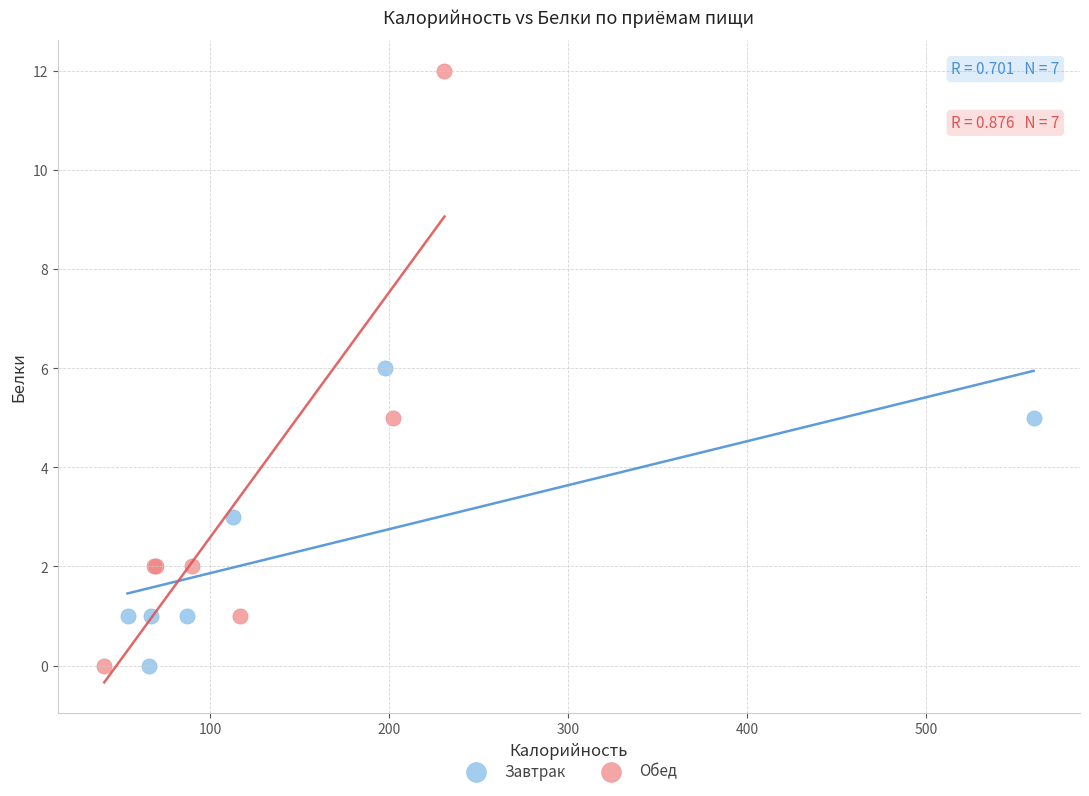

Which series contains the highest Y value?

Обед